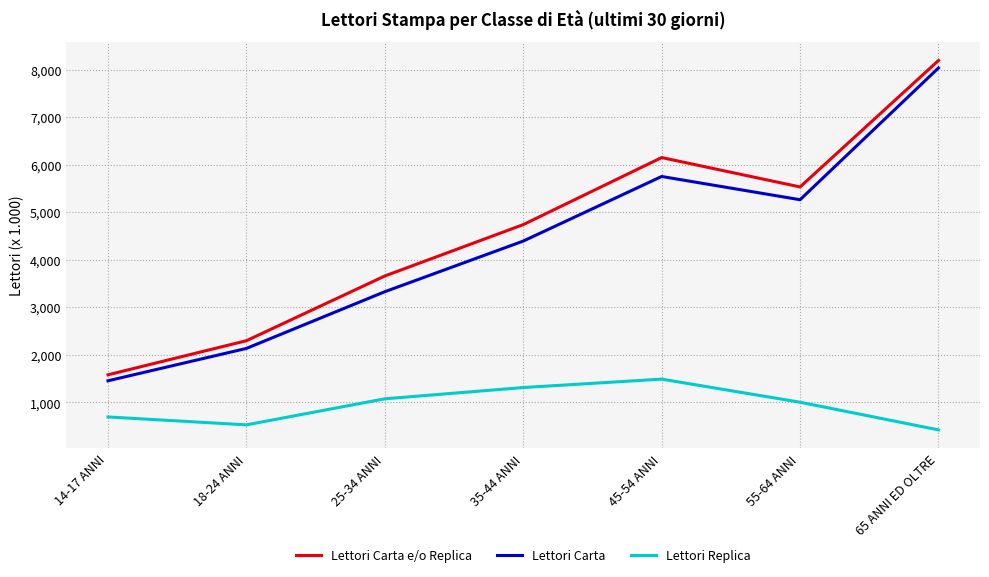

Reading left to right, what are all the values shown in this chart?

Lettori Carta e/o Replica: 14-17 ANNI=1581	18-24 ANNI=2298	25-34 ANNI=3660	35-44 ANNI=4740	45-54 ANNI=6151	55-64 ANNI=5533	65 ANNI ED OLTRE=8193
Lettori Carta: 14-17 ANNI=1455	18-24 ANNI=2136	25-34 ANNI=3329	35-44 ANNI=4394	45-54 ANNI=5753	55-64 ANNI=5264	65 ANNI ED OLTRE=8036
Lettori Replica: 14-17 ANNI=694	18-24 ANNI=528	25-34 ANNI=1076	35-44 ANNI=1313	45-54 ANNI=1490	55-64 ANNI=1004	65 ANNI ED OLTRE=422